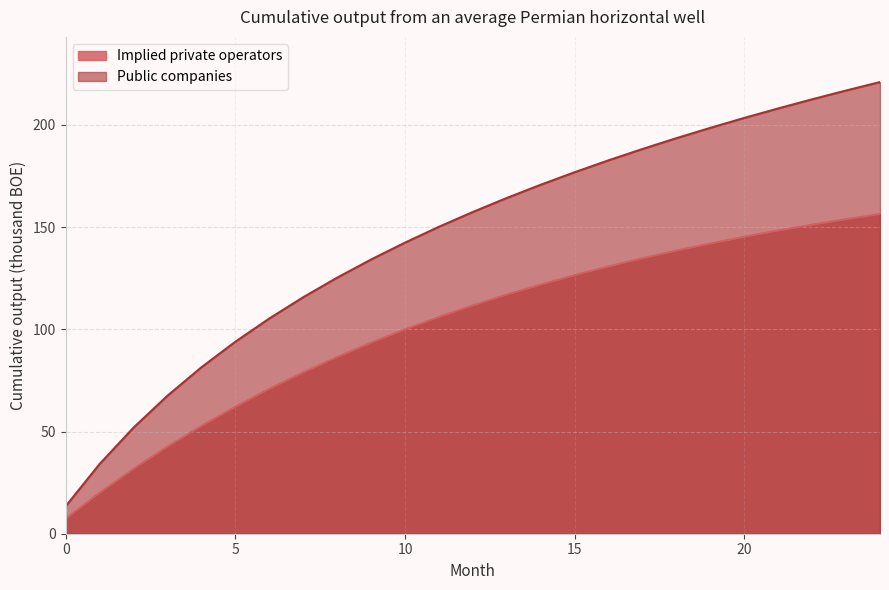

Which has a higher value, 3 or 14?

14